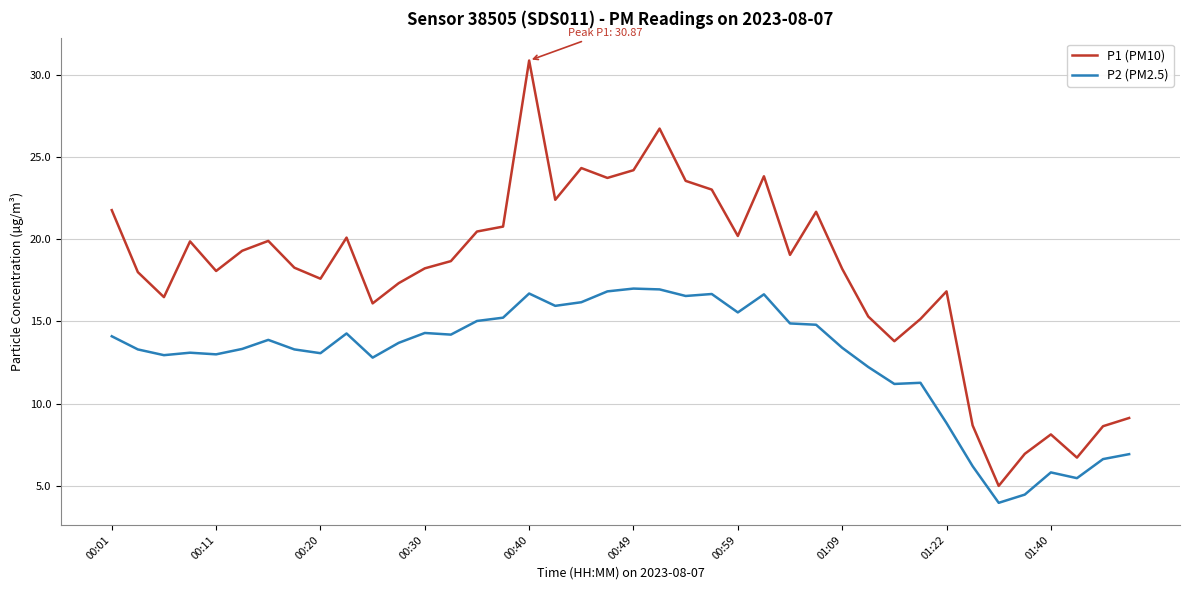

Rank the series by their average value, from lowest to highest.

P2 (PM2.5), P1 (PM10)